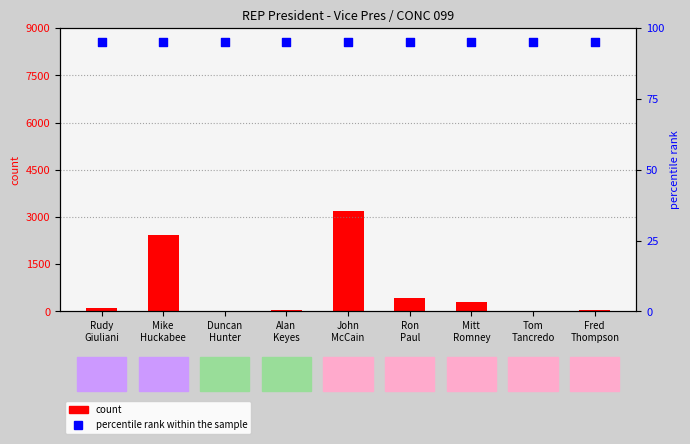

Which series reaches the maximum Y coordinate?

count